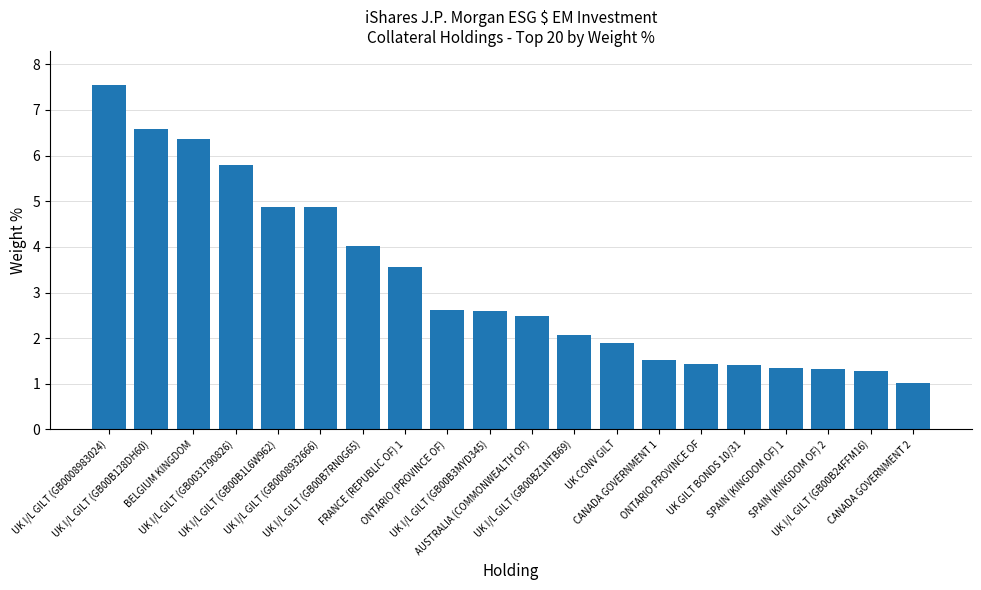

At which category does the chart reach its peak across all series?

UK I/L GILT (GB0008983024)